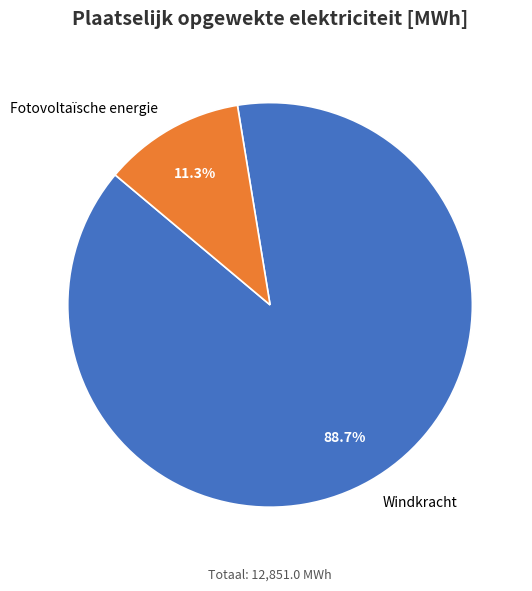

What is the largest slice in the pie chart?

Windkracht